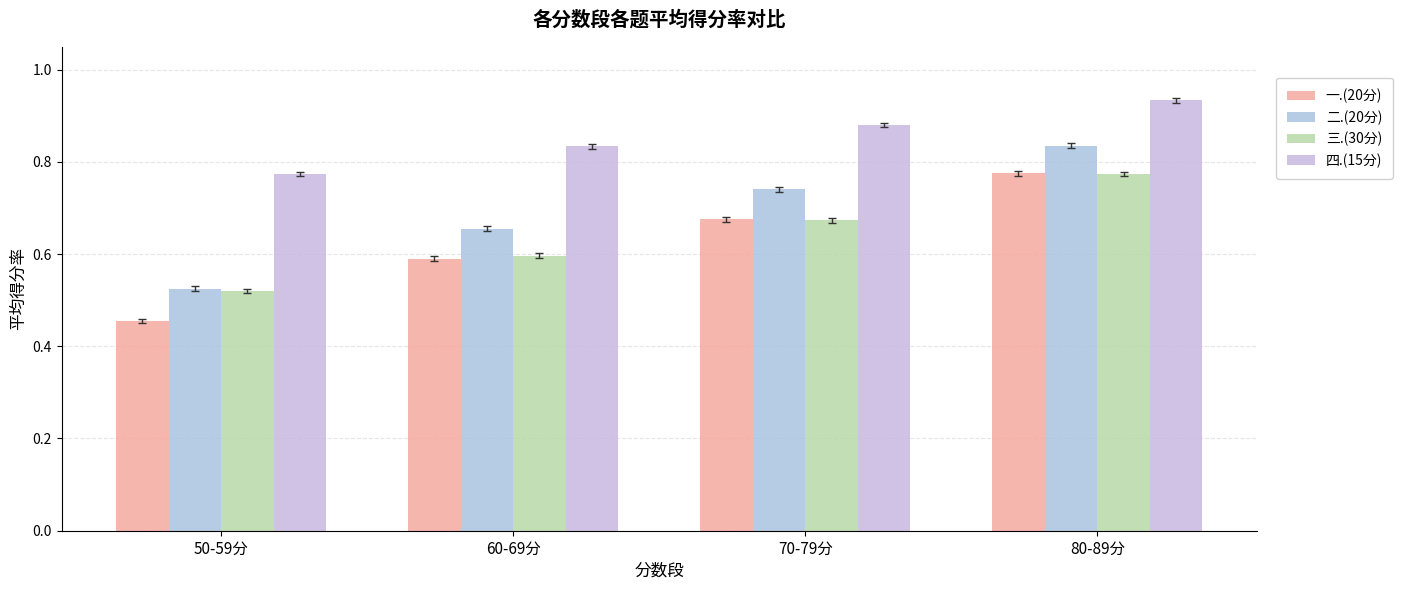

Count the 三.(30分) values in the range 0 to 1.

4